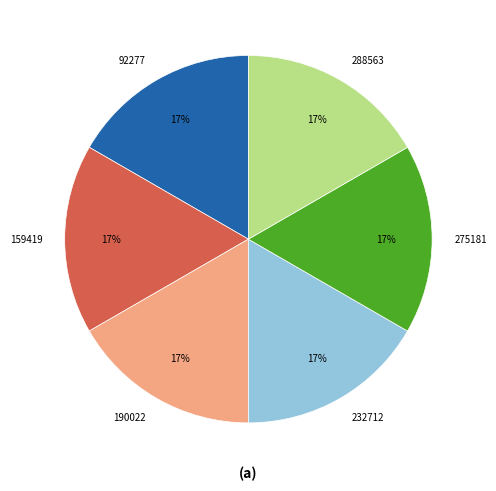

Approximately how many times larger is the value at 92277 compared to 159419?

1.0